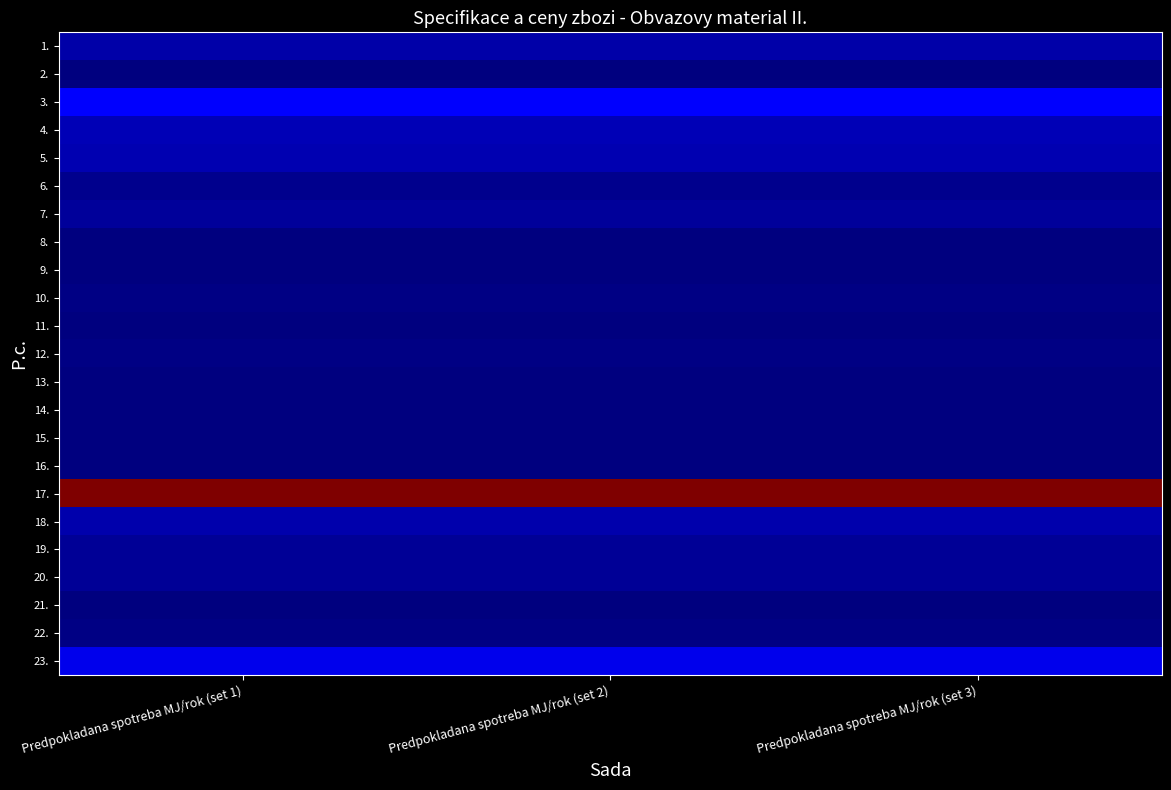

Which has a higher value, Predpokladana spotreba MJ/rok (set 1) or Predpokladana spotreba MJ/rok (set 2)?

Predpokladana spotreba MJ/rok (set 1)